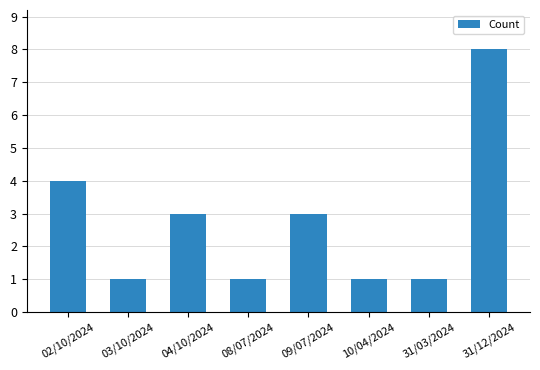

Reading left to right, list all the values displayed in this chart.

02/10/2024=4	03/10/2024=1	04/10/2024=3	08/07/2024=1	09/07/2024=3	10/04/2024=1	31/03/2024=1	31/12/2024=8